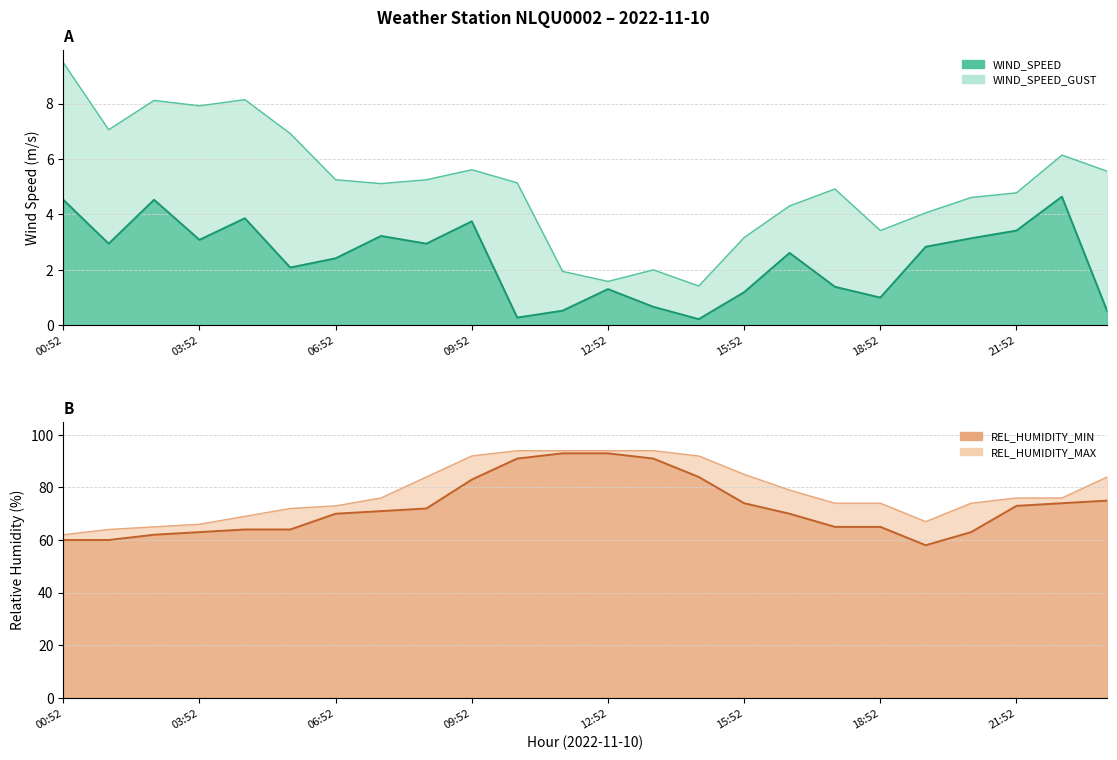

At which label does WIND_SPEED reach its minimum?

14:52